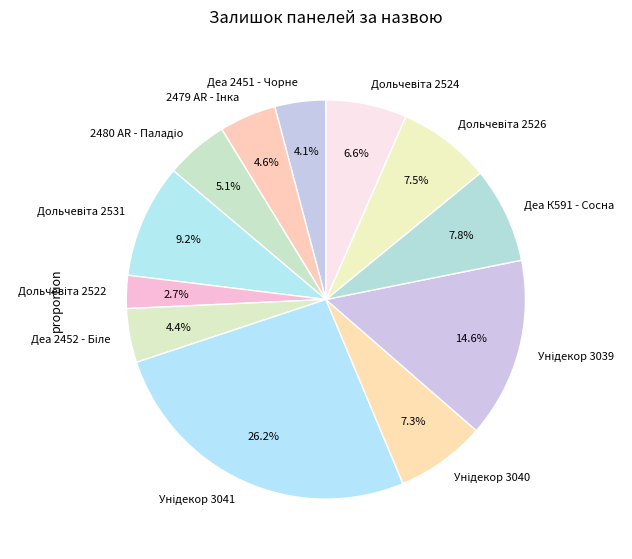

To the nearest percent, what is the average slice percentage?

8%